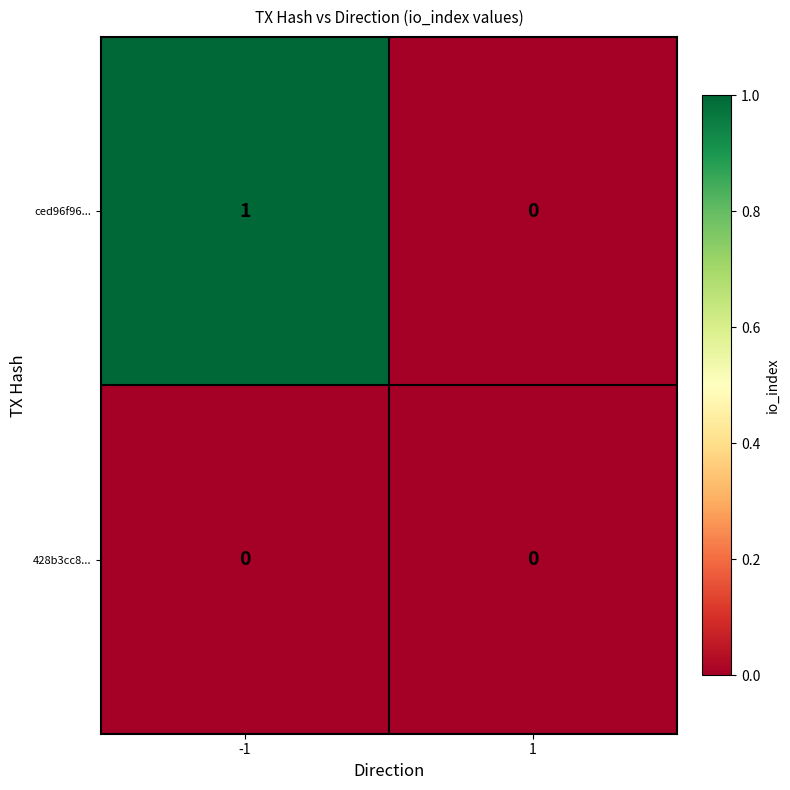

Rank the series by their maximum value, from lowest to highest.

428b3cc8..., ced96f96...